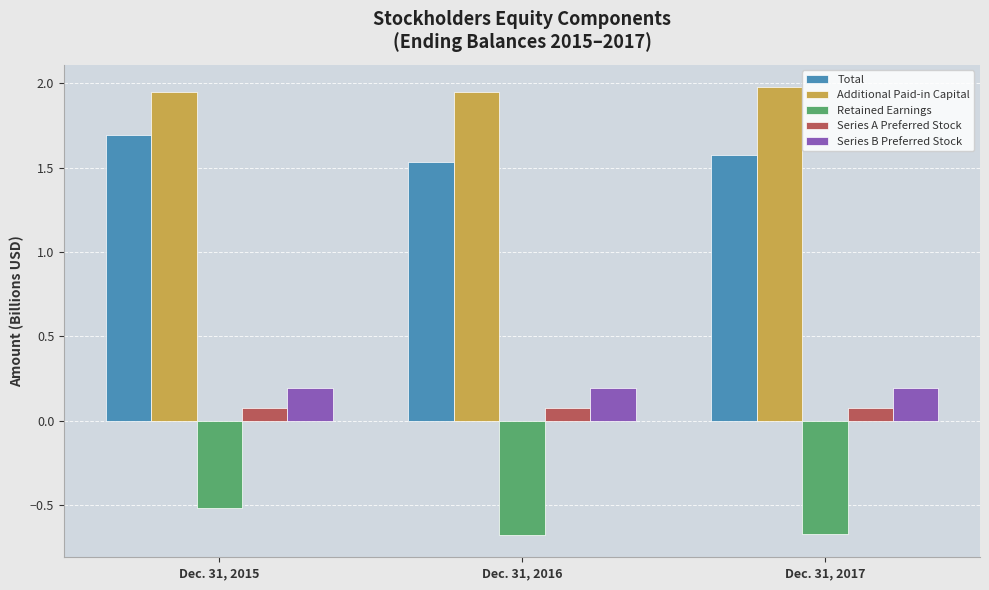

What is the value of the Series A Preferred Stock bar at the 2nd from the left?

0.1